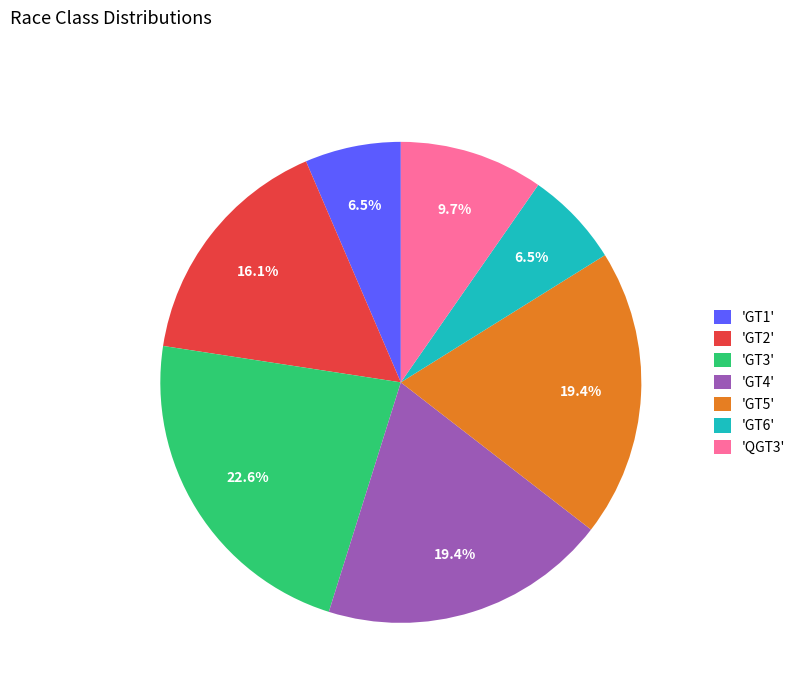

What percentage do 'GT1' and 'GT5' together represent?

25.8%